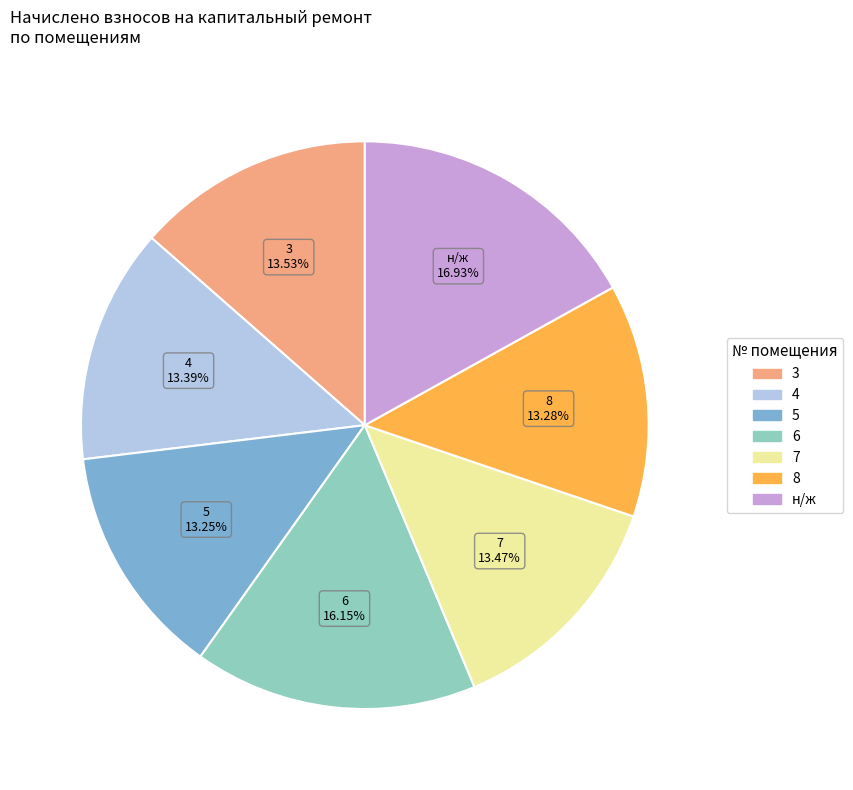

To the nearest percent, what is the combined percentage of 3 and 5?

27%